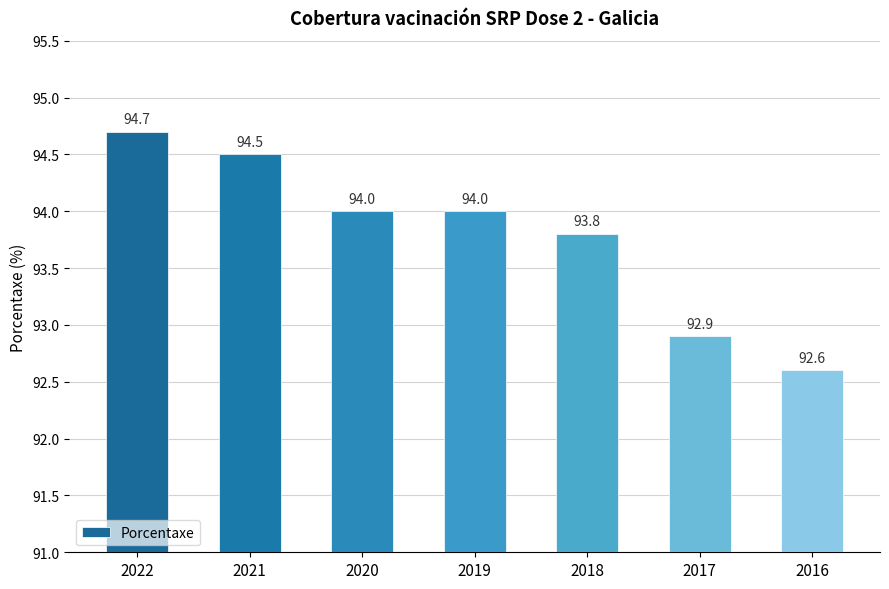

What is the greatest value displayed?

94.7